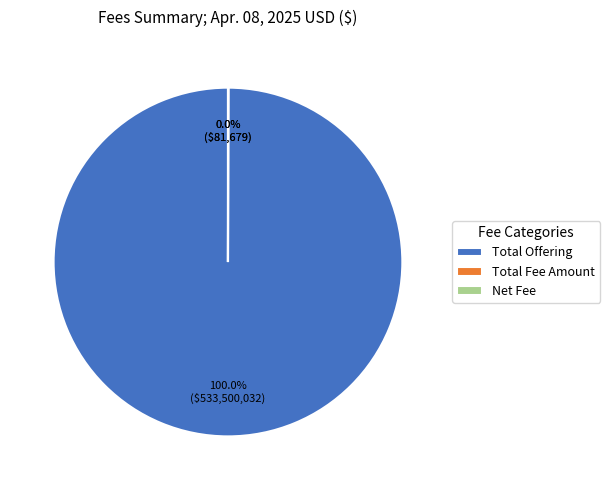

Which category has the biggest portion of the pie?

Total Offering